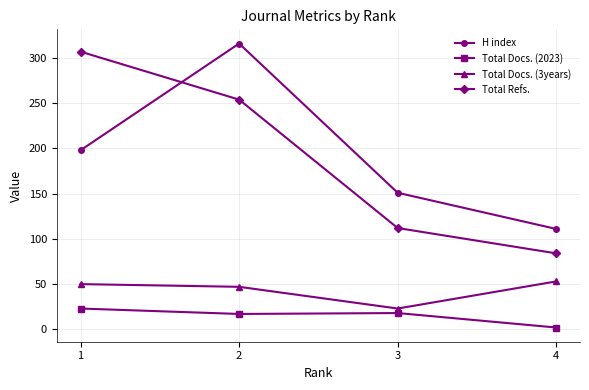

The H index series shows 262 at 3. True or false?

False